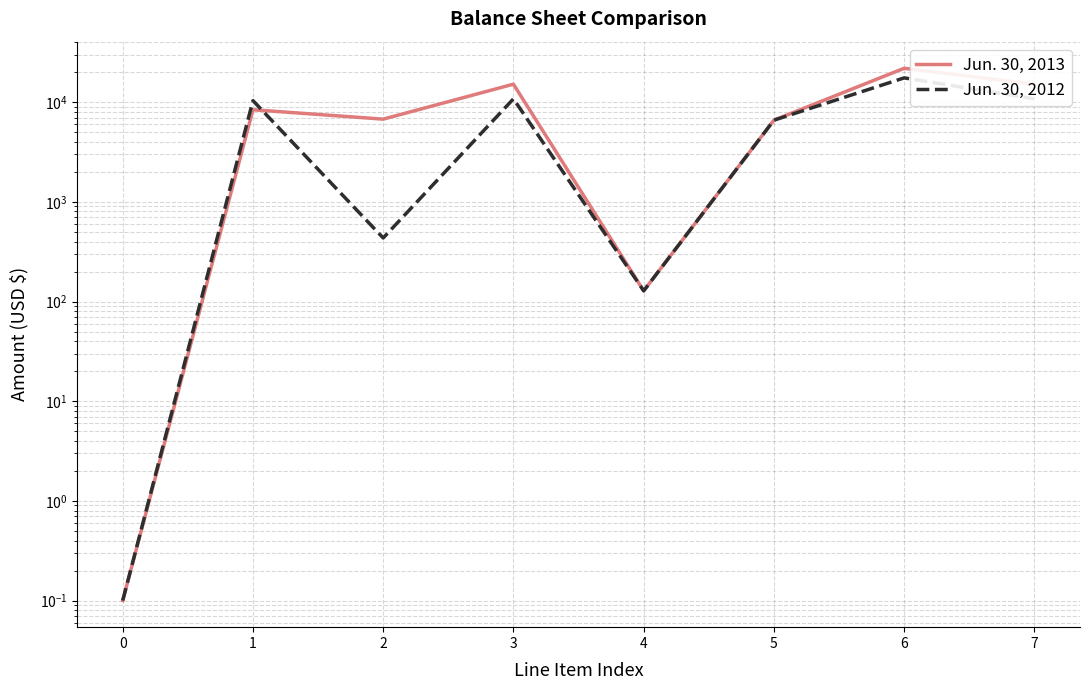

How many intersections are there between Jun. 30, 2013 and Jun. 30, 2012?

1